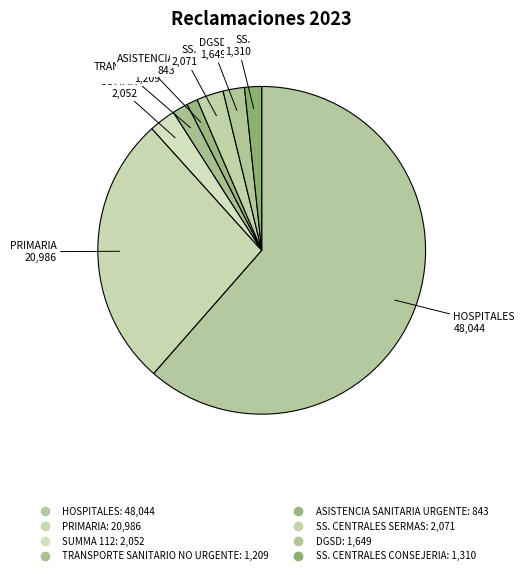

How many slices are in this pie chart?

8